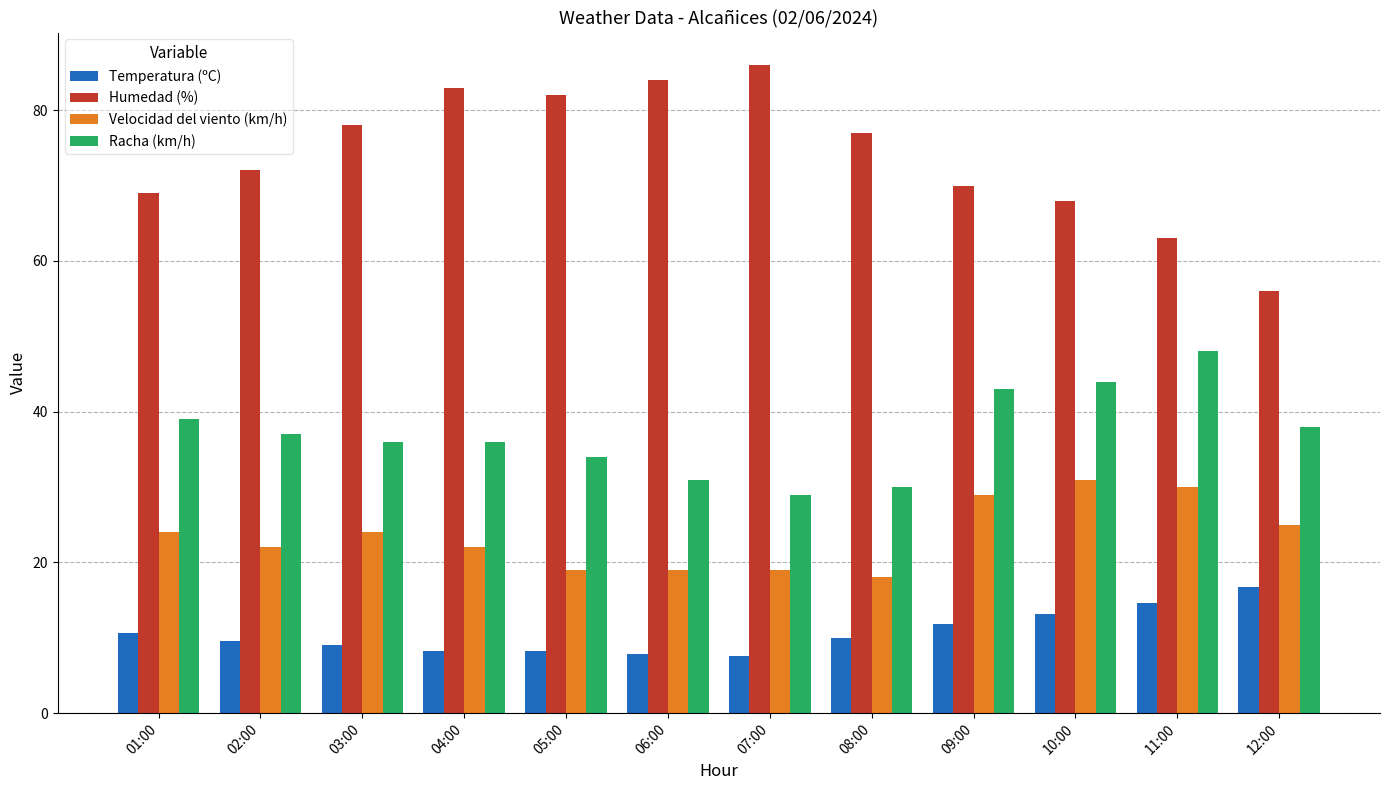

Read the Humedad (%) value at 03:00.

78.0